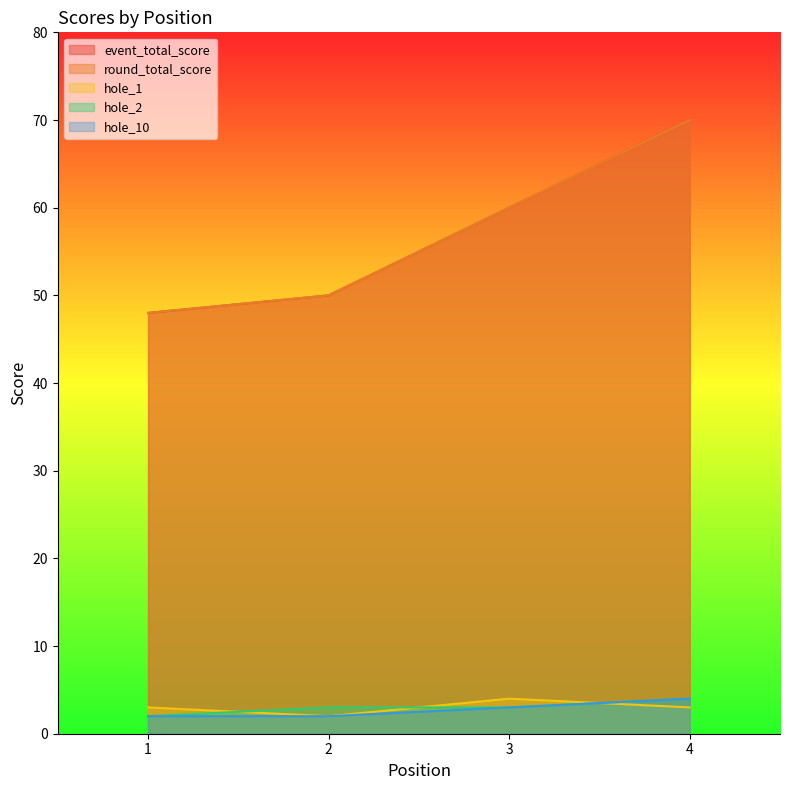

What is the maximum value for hole_1?

4